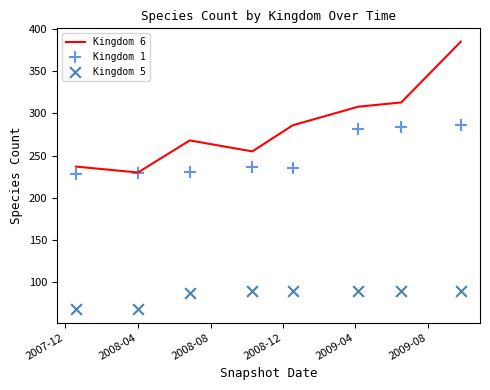

Which series contains the lowest Y value?

Kingdom 5